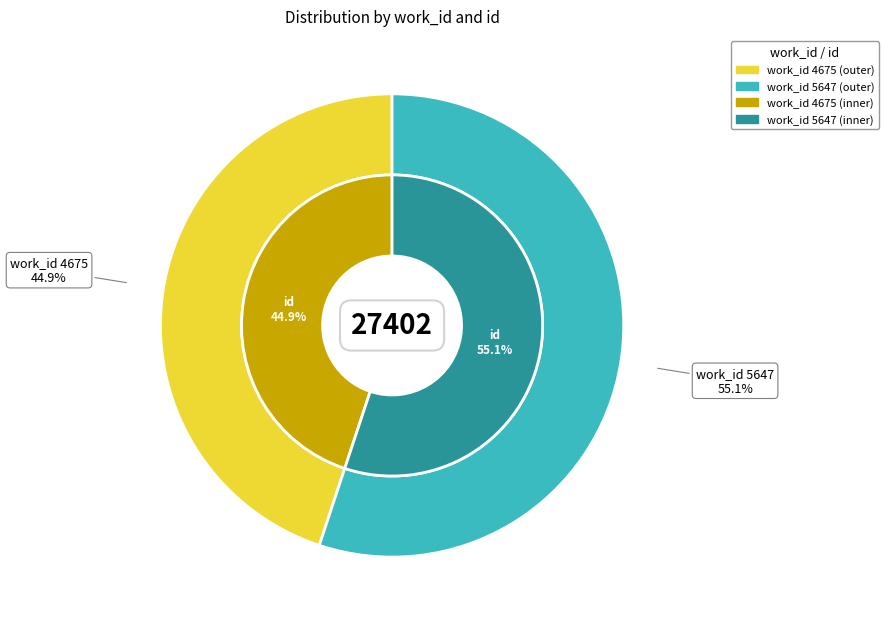

Rank the categories by value from lowest to highest.

4675, 5647